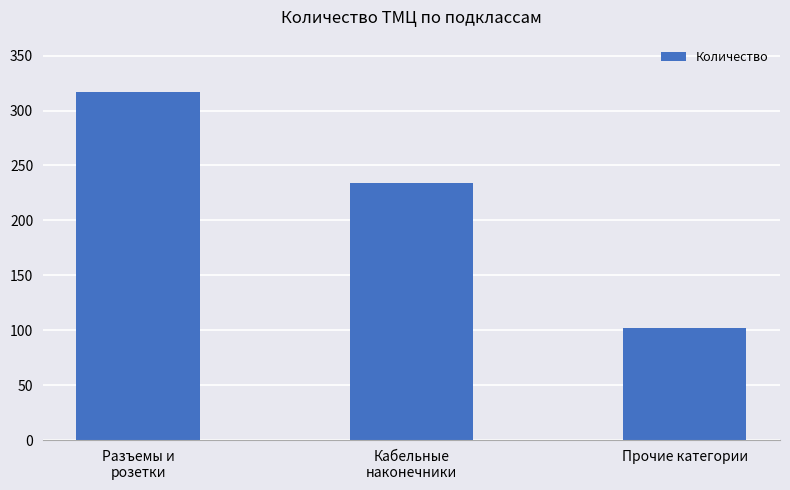

Where does the data first go above 234?

Разъемы и
розетки